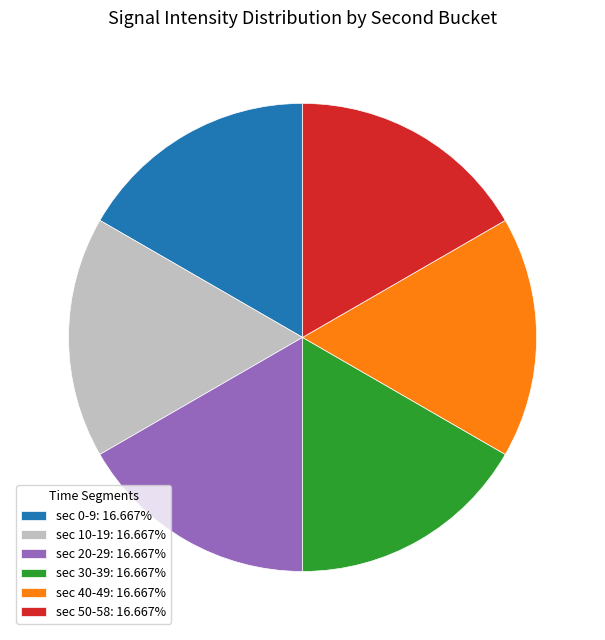

How many segments does this pie chart have?

6